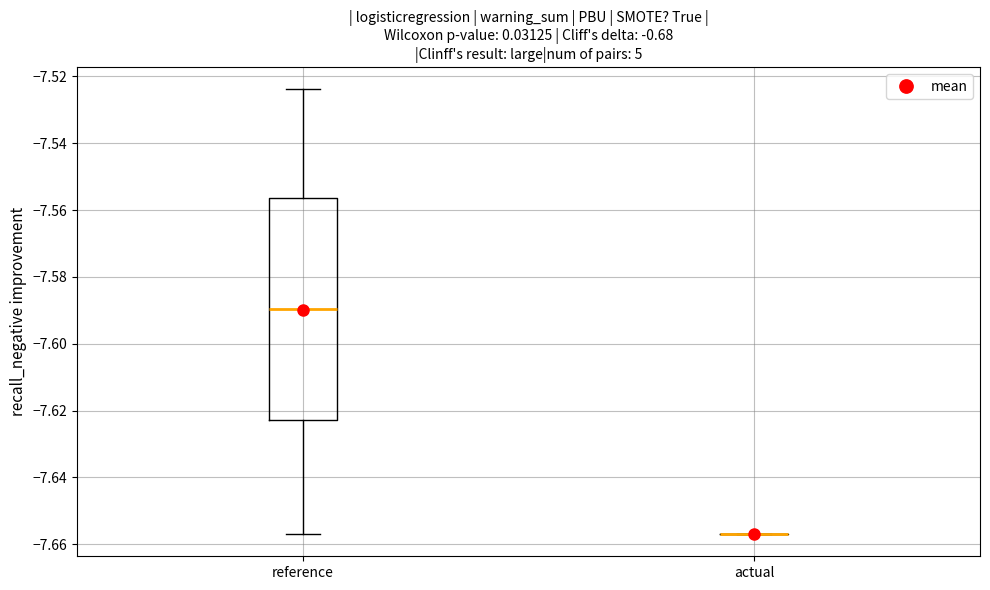

Reading left to right, transcribe this box plot: for each box, give where its median line is, the range the box spans, and where its two whiskers end, as read against the y-axis. The values are not printed on the chart, so give them approximately, as read against the axis.

reference: median -7.590, box -7.622 to -7.556, whiskers -7.656 to -7.524
actual: box collapsed to a line at -7.656, whiskers -7.656 to -7.656